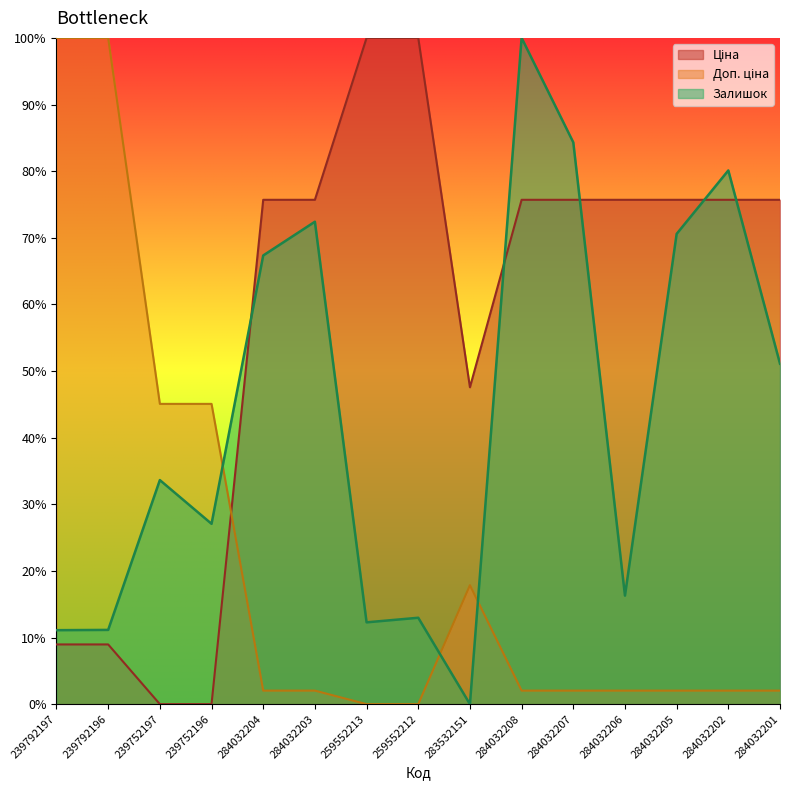

What value does the Доп. ціна series have at 284032207?

2.0